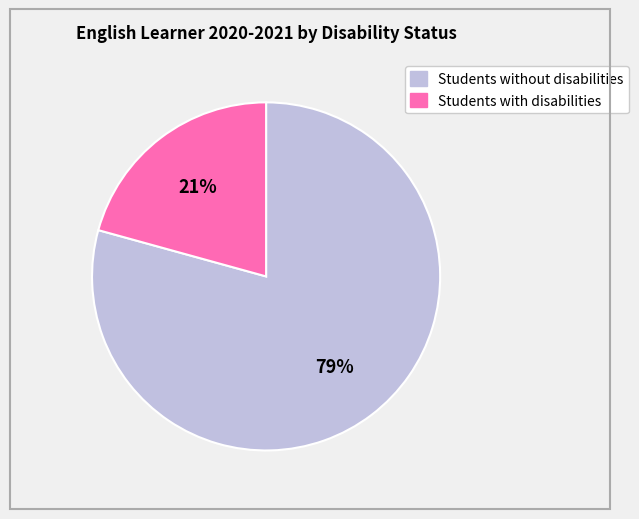

What percentage is the Students without disabilities slice, to the nearest percent?

79%